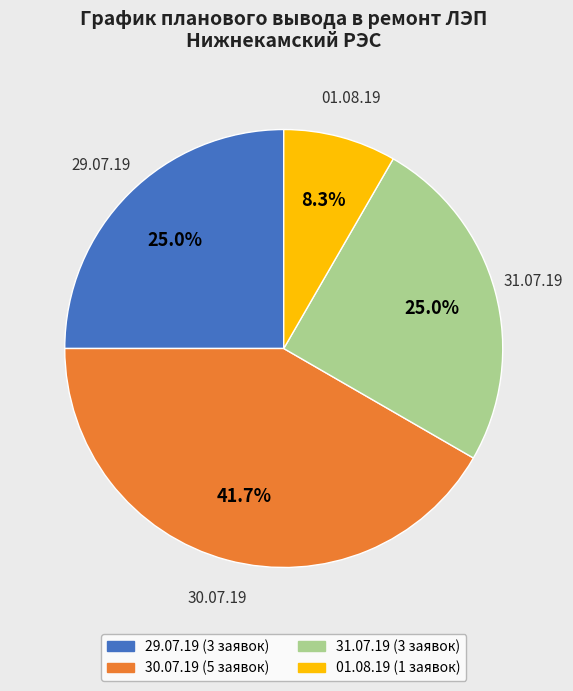

What portion of the pie excludes 01.08.19?

91.7%